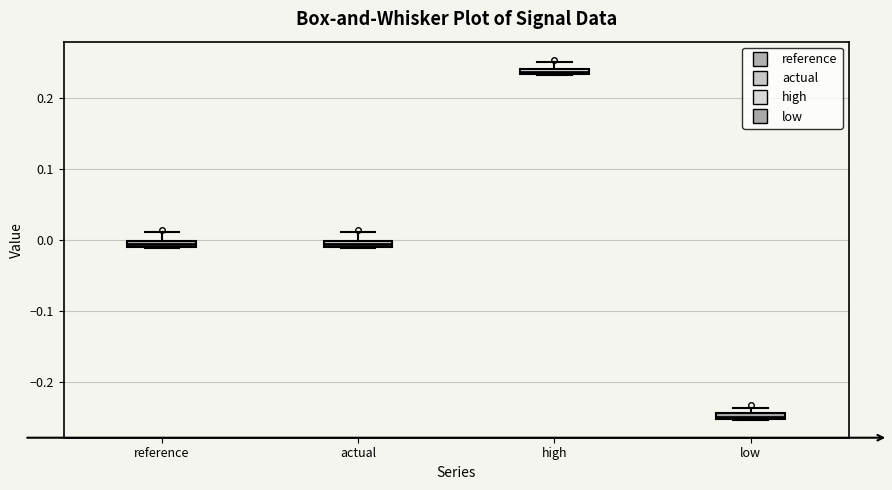

Which box has the lowest median line?

low